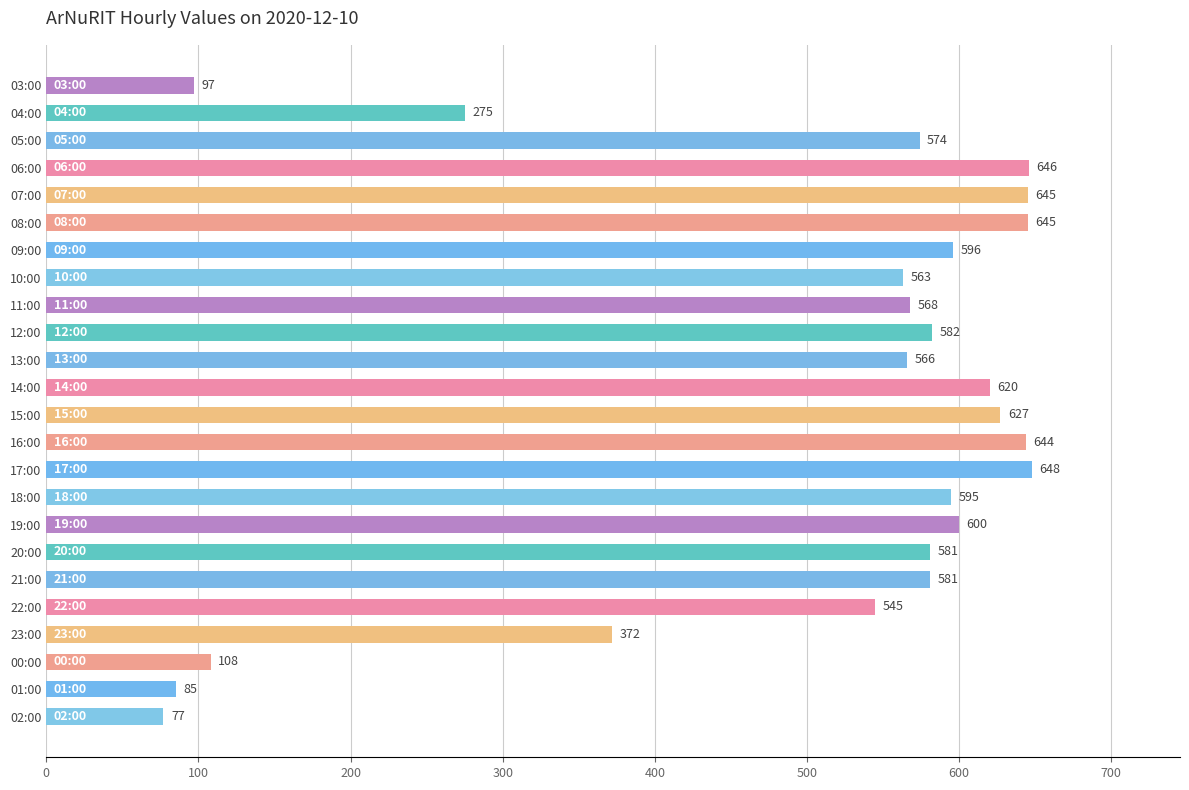

What is the label of the 20th bar from the top?

22:00